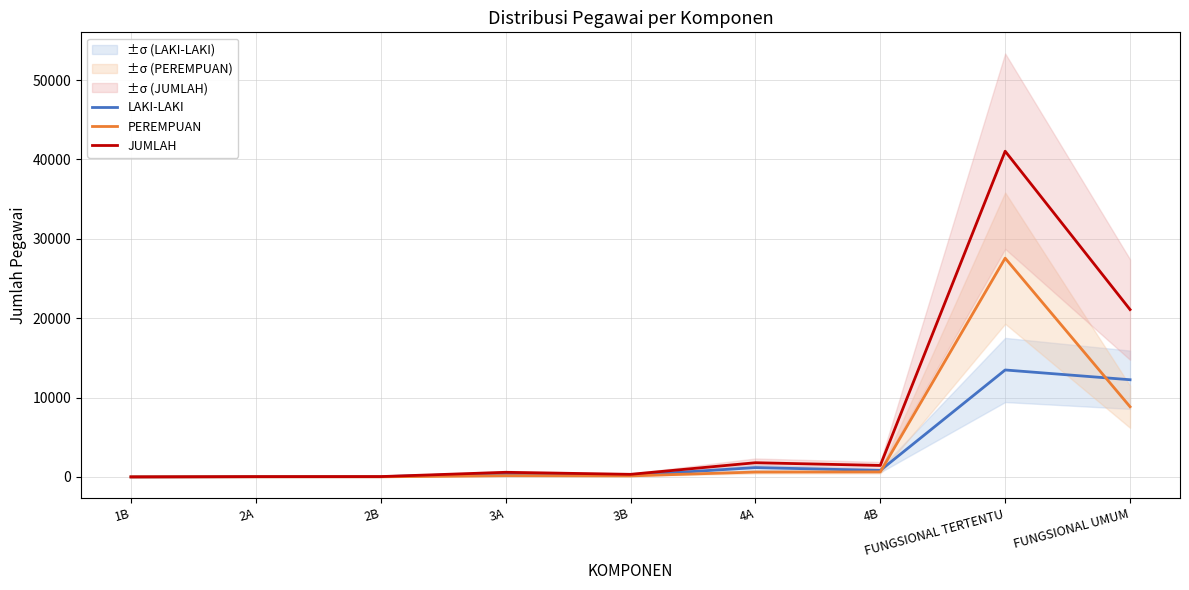

Rank the categories by PEREMPUAN value from highest to lowest.

FUNGSIONAL TERTENTU, FUNGSIONAL UMUM, 4B, 4A, 3A, 3B, 2B, 2A, 1B